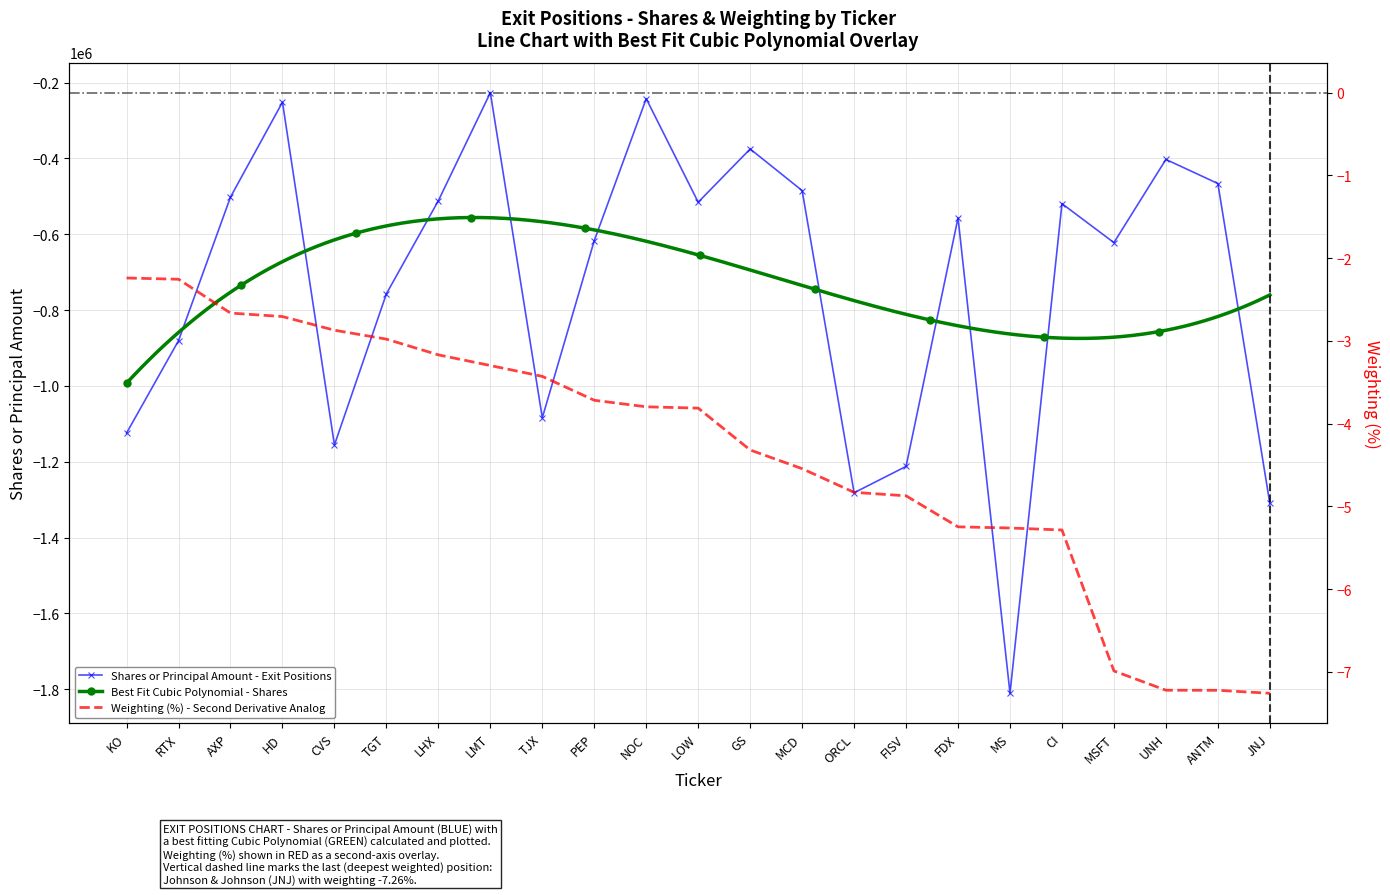

Where is Shares or Principal Amount - Exit Positions nearest to the value -1018750?

TJX